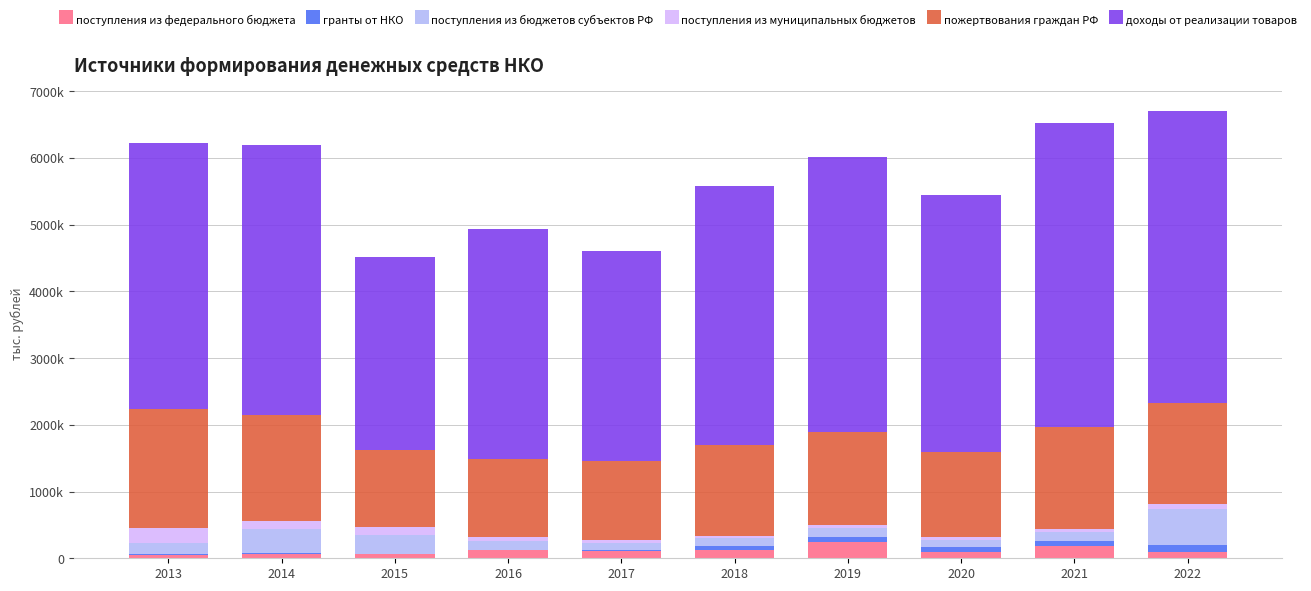

The value of гранты от НКО at 2014 is 20878. True or false?

False